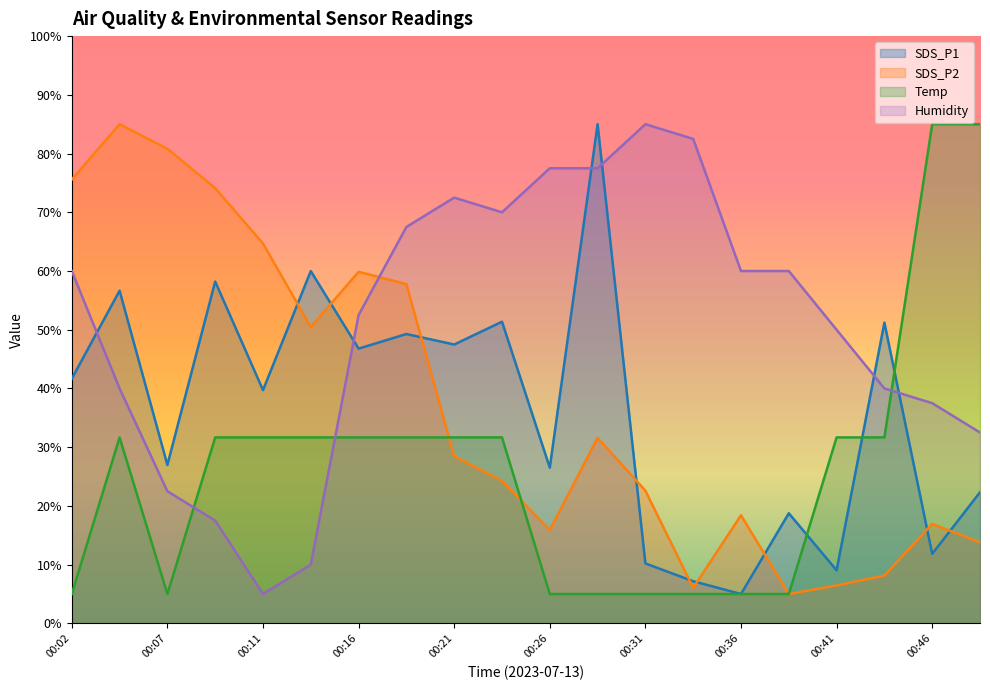

How many lines are shown in the chart?

4